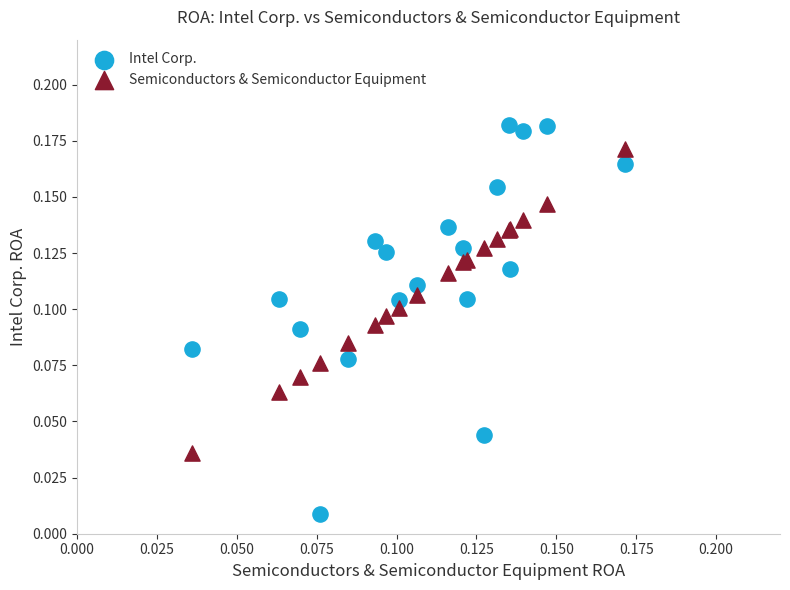

Which series has the widest spread of Y values?

Intel Corp.